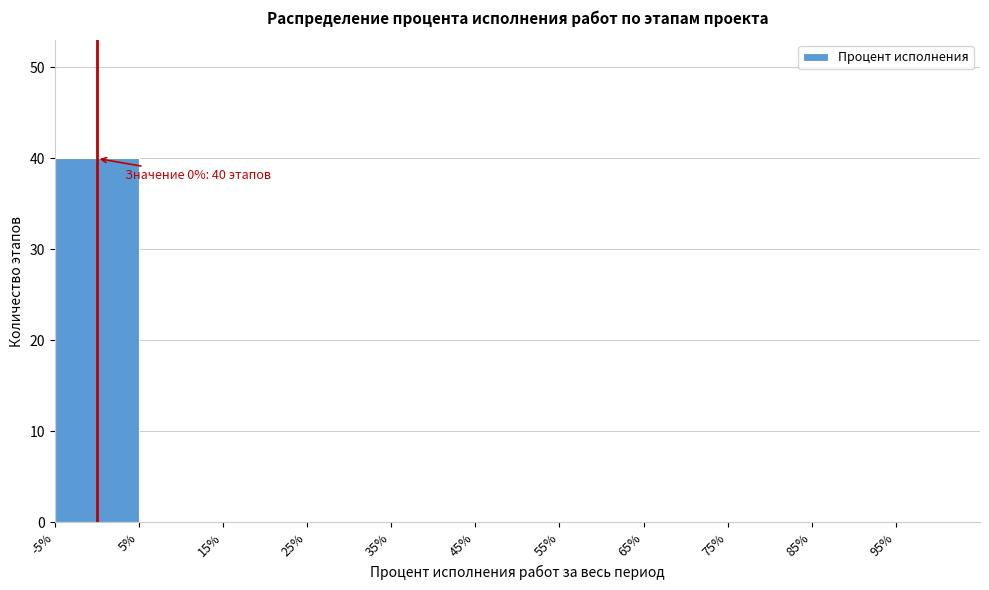

Which range on the x-axis has the tallest bar?

-5% to 5%